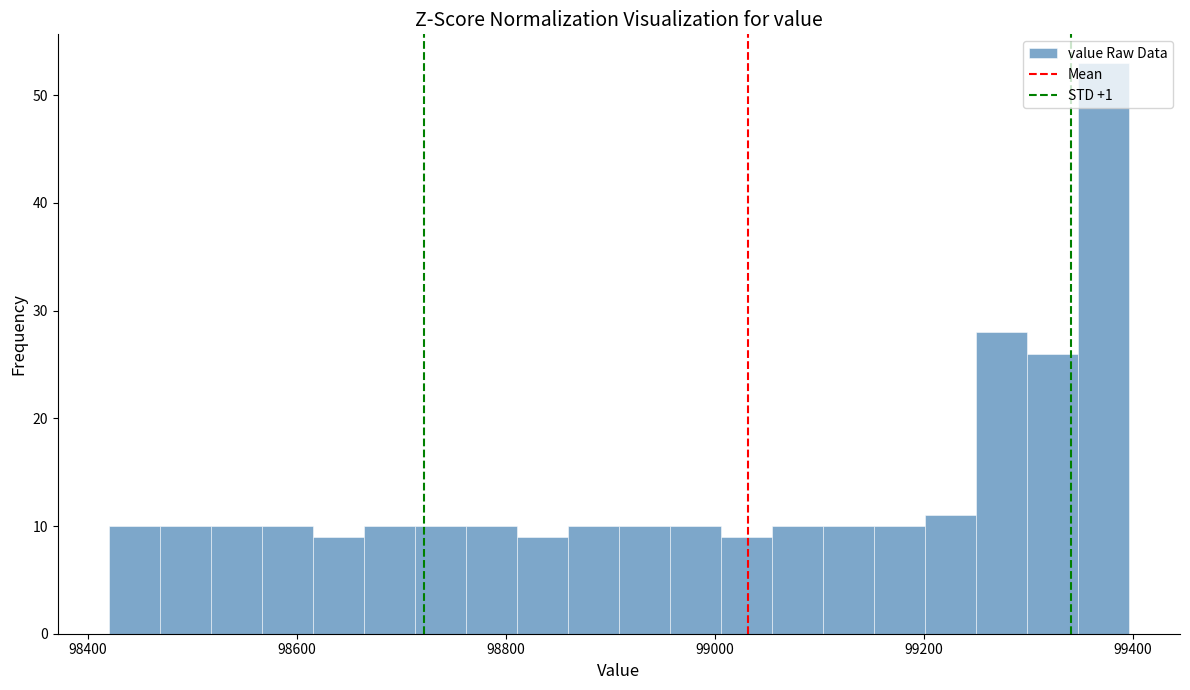

Around what value on the x-axis is the tallest bar? Give the approximate position of its centre, as read against the axis.

99380